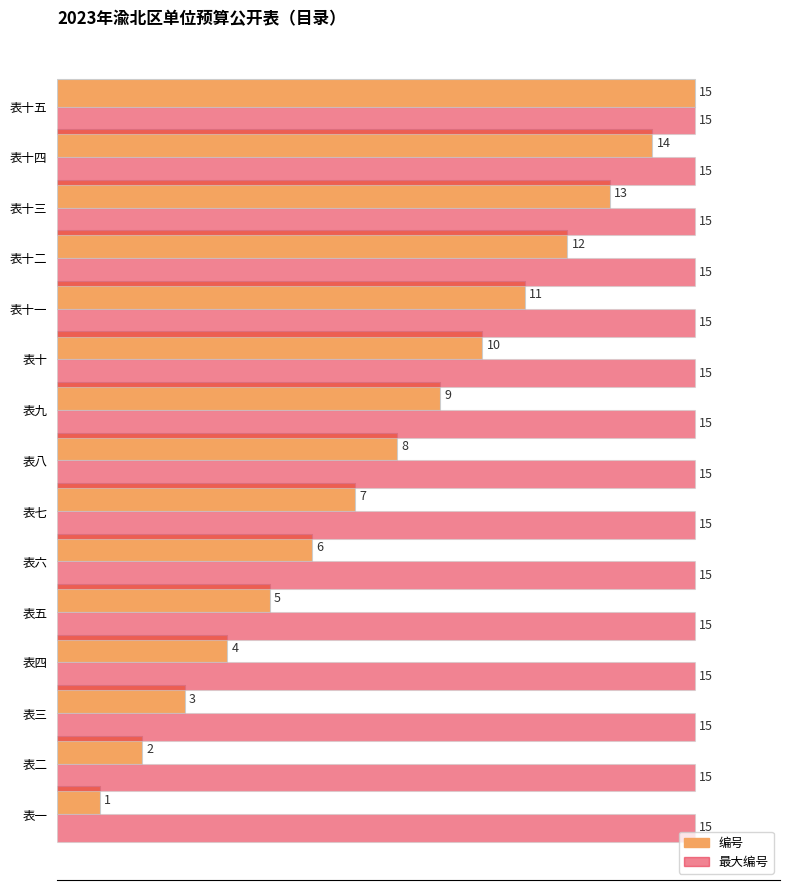

At which category is the sum across all series the highest?

表十五